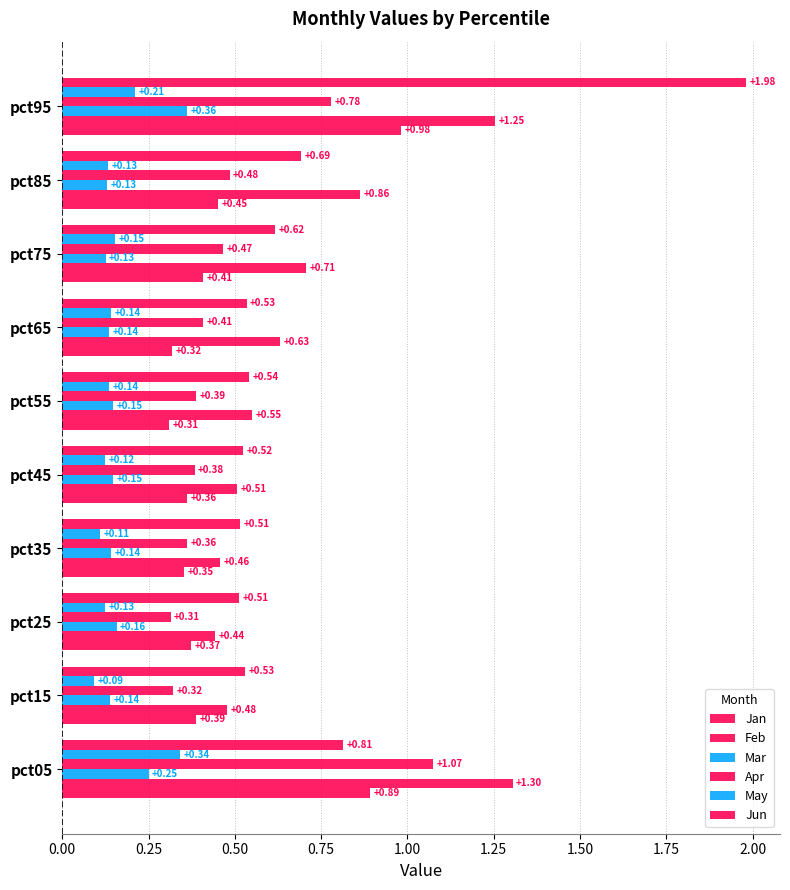

List the series in order of their peak value, highest first.

Jun, Feb, Apr, Jan, Mar, May